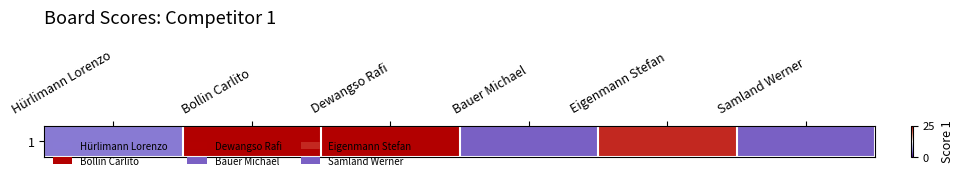

The chart shows a value of 25 at Dewangso Rafi. True or false?

True